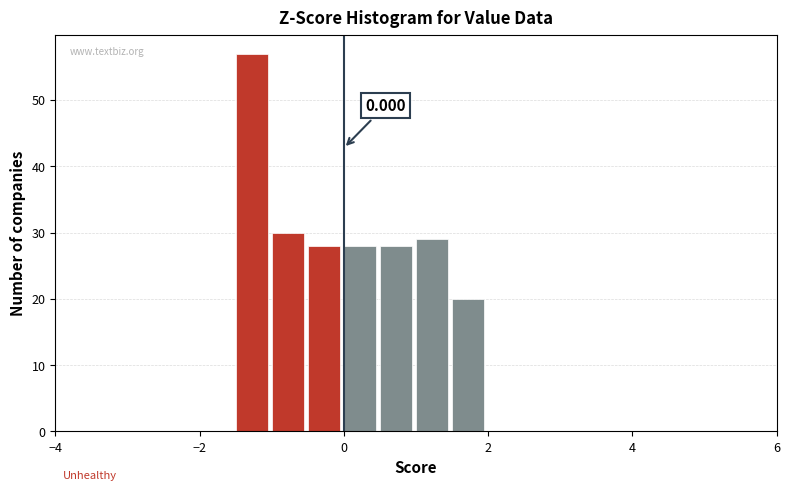

Read against the x-axis, roughly where is the centre of the tallest bar?

-1.2